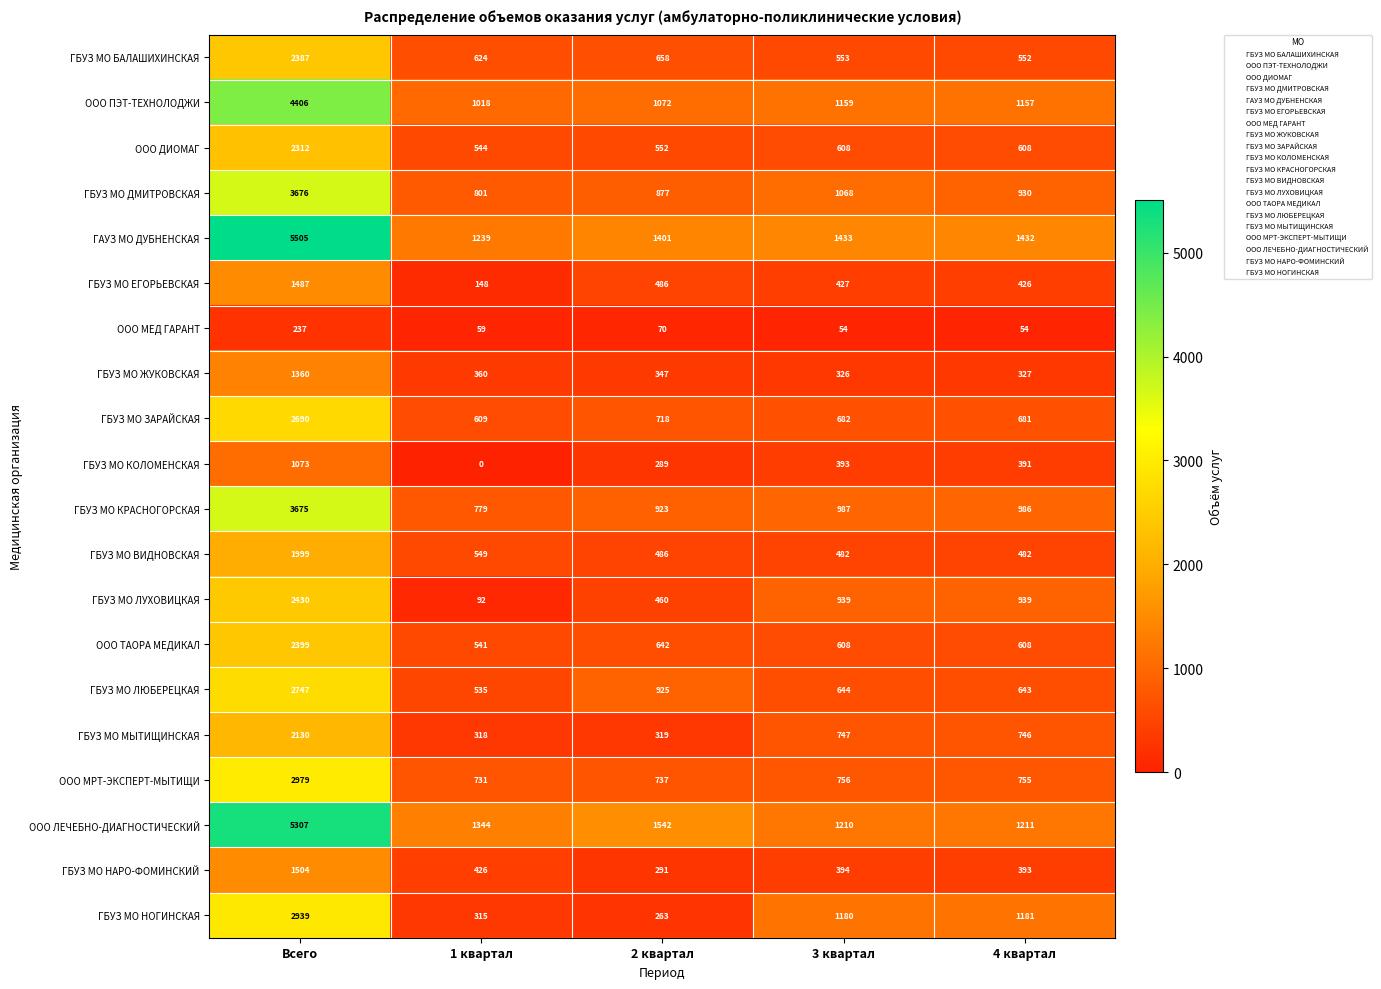

True or false: ГБУЗ МО БАЛАШИХИНСКАЯ has a value of 624 at 1 квартал.

True